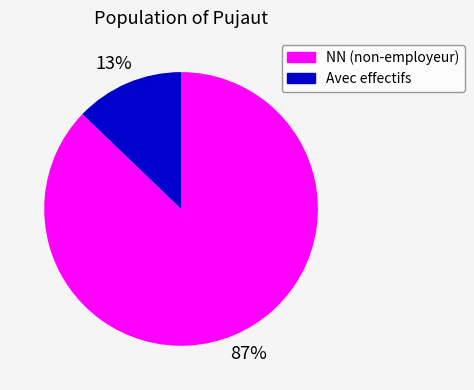

To the nearest percent, what is the average slice percentage?

50%